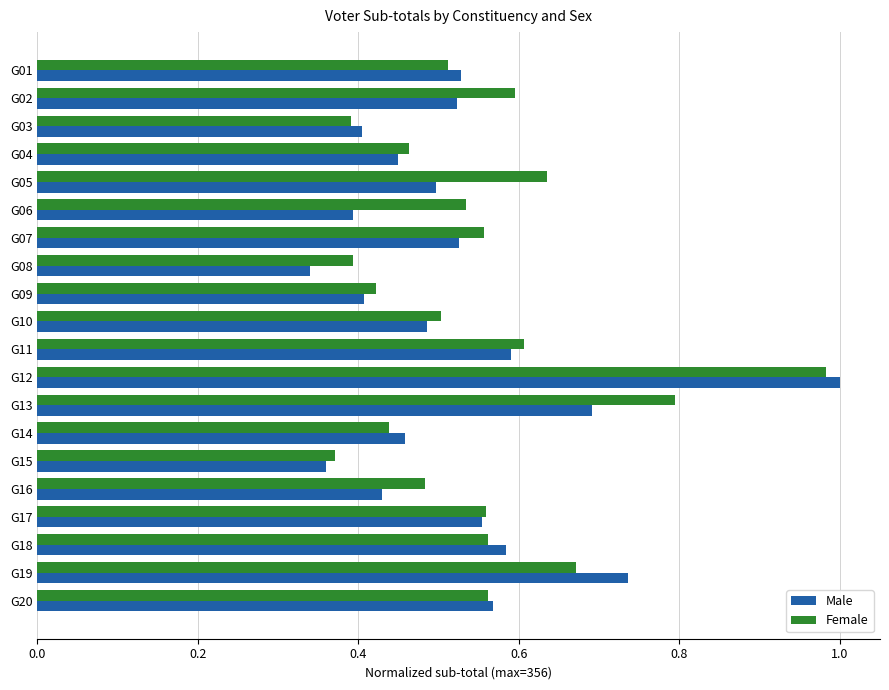

Which category has the highest value across all series?

G12